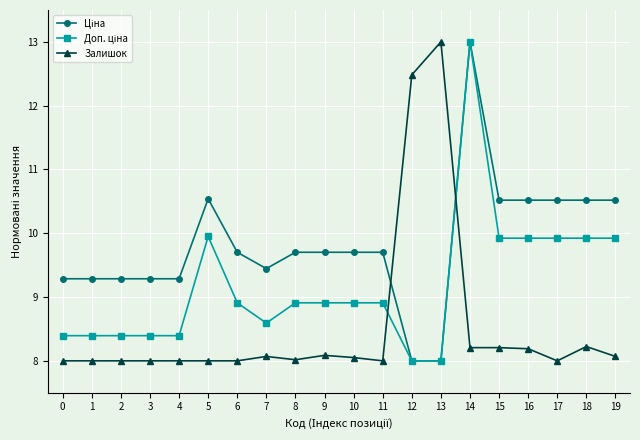

Which series changed the most between 6 and 12?

Залишок